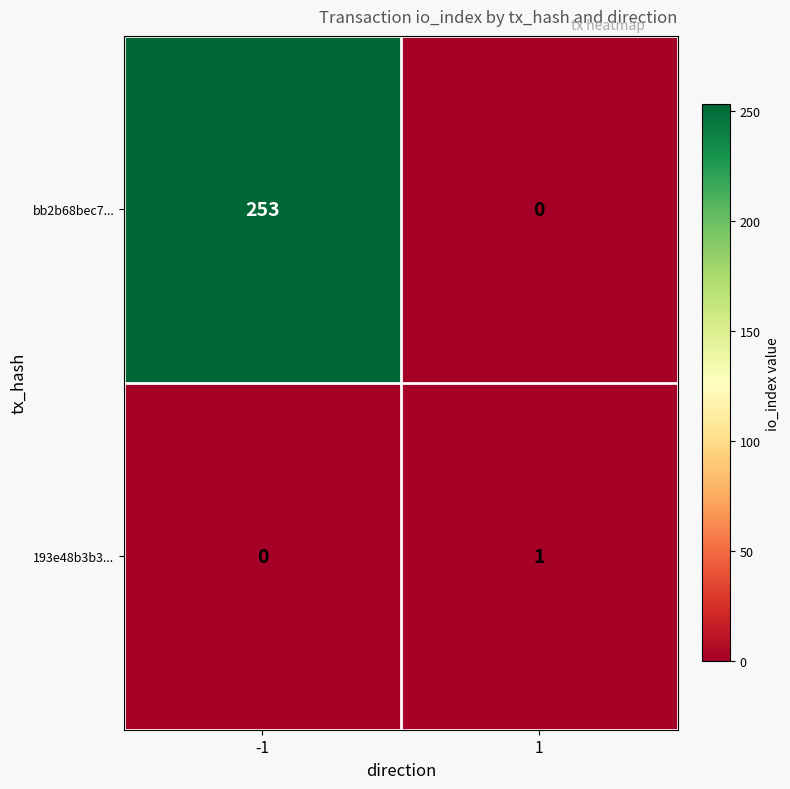

List the series in order of their overall mean, lowest first.

193e48b3b3..., bb2b68bec7...